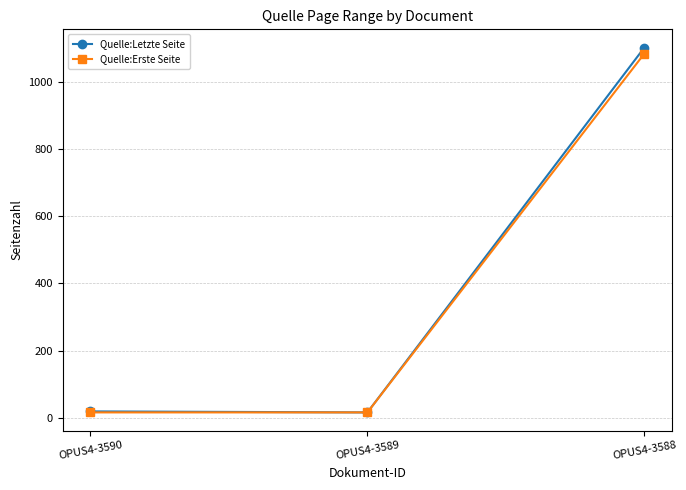

Does the chart display data point markers on the line(s)?

Yes